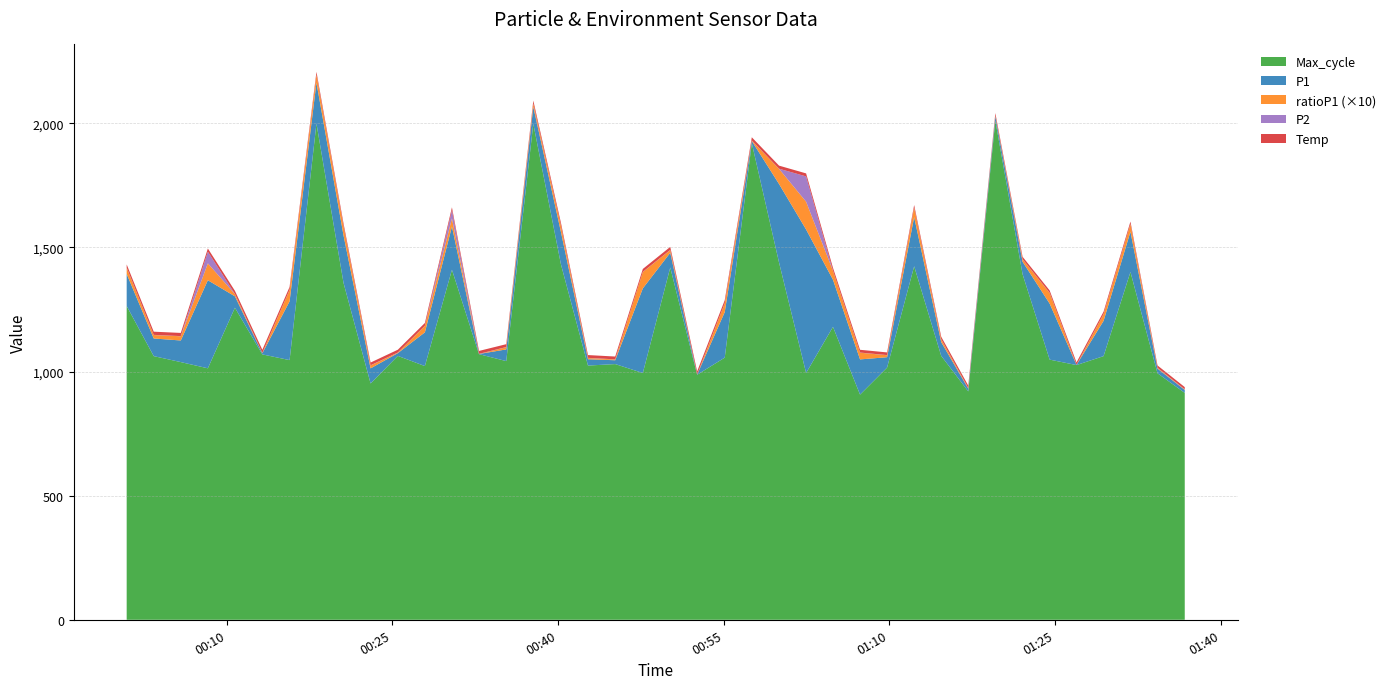

Reading left to right, list all the values displayed in this chart.

Temp: 2021/04/18 00:00:57=12.7	2021/04/18 00:03:24=12.8	2021/04/18 00:05:51=12.8	2021/04/18 00:08:18=12.7	2021/04/18 00:10:45=12.6	2021/04/18 00:13:14=12.4	2021/04/18 00:15:42=11.7	2021/04/18 00:18:08=11.0	2021/04/18 00:20:35=10.7	2021/04/18 00:23:02=10.9	2021/04/18 00:25:30=11.2	2021/04/18 00:27:57=11.2	2021/04/18 00:30:24=11.3	2021/04/18 00:32:51=11.7	2021/04/18 00:35:19=11.5	2021/04/18 00:37:46=11.5	2021/04/18 00:40:16=11.5	2021/04/18 00:42:43=11.2	2021/04/18 00:45:11=11.3	2021/04/18 00:47:41=11.6	2021/04/18 00:50:10=12.0	2021/04/18 00:52:36=12.2	2021/04/18 00:55:06=12.4	2021/04/18 00:57:33=12.5	2021/04/18 01:00:01=12.4	2021/04/18 01:02:28=12.1	2021/04/18 01:04:54=11.4	2021/04/18 01:07:21=11.1	2021/04/18 01:09:48=10.7	2021/04/18 01:12:15=10.2	2021/04/18 01:14:42=10.0	2021/04/18 01:17:09=9.8	2021/04/18 01:19:36=9.6	2021/04/18 01:22:04=9.4	2021/04/18 01:24:31=9.4	2021/04/18 01:26:57=9.5	2021/04/18 01:29:24=9.5	2021/04/18 01:31:50=9.4	2021/04/18 01:34:17=9.2	2021/04/18 01:36:45=8.8
P1: 2021/04/18 00:00:57=129.1	2021/04/18 00:03:24=71.1	2021/04/18 00:05:51=87.1	2021/04/18 00:08:18=354.7	2021/04/18 00:10:45=45.9	2021/04/18 00:13:14=4.5	2021/04/18 00:15:42=236.6	2021/04/18 00:18:08=164.6	2021/04/18 00:20:35=191.4	2021/04/18 00:23:02=60.6	2021/04/18 00:25:30=11.0	2021/04/18 00:27:57=135.8	2021/04/18 00:30:24=174.2	2021/04/18 00:32:51=0.6	2021/04/18 00:35:19=47.0	2021/04/18 00:37:46=68.3	2021/04/18 00:40:16=130.5	2021/04/18 00:42:43=25.5	2021/04/18 00:45:11=15.5	2021/04/18 00:47:41=341.0	2021/04/18 00:50:10=59.4	2021/04/18 00:52:36=0.6	2021/04/18 00:55:06=183.4	2021/04/18 00:57:33=8.5	2021/04/18 01:00:01=316.3	2021/04/18 01:02:28=578.1	2021/04/18 01:04:54=189.7	2021/04/18 01:07:21=141.8	2021/04/18 01:09:48=41.6	2021/04/18 01:12:15=197.9	2021/04/18 01:14:42=55.6	2021/04/18 01:17:09=10.8	2021/04/18 01:19:36=16.9	2021/04/18 01:22:04=50.2	2021/04/18 01:24:31=225.7	2021/04/18 01:26:57=0.6	2021/04/18 01:29:24=142.1	2021/04/18 01:31:50=162.1	2021/04/18 01:34:17=18.7	2021/04/18 01:36:45=11.9
P2: 2021/04/18 00:00:57=0.6	2021/04/18 00:03:24=0.6	2021/04/18 00:05:51=0.6	2021/04/18 00:08:18=47.1	2021/04/18 00:10:45=0.6	2021/04/18 00:13:14=0.6	2021/04/18 00:15:42=0.6	2021/04/18 00:18:08=0.6	2021/04/18 00:20:35=0.6	2021/04/18 00:23:02=0.6	2021/04/18 00:25:30=0.6	2021/04/18 00:27:57=0.6	2021/04/18 00:30:24=32.9	2021/04/18 00:32:51=0.6	2021/04/18 00:35:19=0.6	2021/04/18 00:37:46=0.6	2021/04/18 00:40:16=0.6	2021/04/18 00:42:43=0.6	2021/04/18 00:45:11=0.6	2021/04/18 00:47:41=0.6	2021/04/18 00:50:10=0.6	2021/04/18 00:52:36=0.6	2021/04/18 00:55:06=0.6	2021/04/18 00:57:33=0.6	2021/04/18 01:00:01=0.6	2021/04/18 01:02:28=101.9	2021/04/18 01:04:54=0.6	2021/04/18 01:07:21=0.6	2021/04/18 01:09:48=0.6	2021/04/18 01:12:15=0.6	2021/04/18 01:14:42=0.6	2021/04/18 01:17:09=0.6	2021/04/18 01:19:36=0.6	2021/04/18 01:22:04=0.6	2021/04/18 01:24:31=0.6	2021/04/18 01:26:57=0.6	2021/04/18 01:29:24=0.6	2021/04/18 01:31:50=0.6	2021/04/18 01:34:17=0.6	2021/04/18 01:36:45=0.6
Max_cycle: 2021/04/18 00:00:57=1264.0	2021/04/18 00:03:24=1062.0	2021/04/18 00:05:51=1038.0	2021/04/18 00:08:18=1013.0	2021/04/18 00:10:45=1257.0	2021/04/18 00:13:14=1069.0	2021/04/18 00:15:42=1046.0	2021/04/18 00:18:08=1999.0	2021/04/18 00:20:35=1357.0	2021/04/18 00:23:02=952.0	2021/04/18 00:25:30=1063.0	2021/04/18 00:27:57=1022.0	2021/04/18 00:30:24=1410.0	2021/04/18 00:32:51=1070.0	2021/04/18 00:35:19=1042.0	2021/04/18 00:37:46=1998.0	2021/04/18 00:40:16=1432.0	2021/04/18 00:42:43=1024.0	2021/04/18 00:45:11=1030.0	2021/04/18 00:47:41=994.0	2021/04/18 00:50:10=1419.0	2021/04/18 00:52:36=987.0	2021/04/18 00:55:06=1056.0	2021/04/18 00:57:33=1920.0	2021/04/18 01:00:01=1439.0	2021/04/18 01:02:28=994.0	2021/04/18 01:04:54=1180.0	2021/04/18 01:07:21=907.0	2021/04/18 01:09:48=1016.0	2021/04/18 01:12:15=1424.0	2021/04/18 01:14:42=1063.0	2021/04/18 01:17:09=920.0	2021/04/18 01:19:36=2011.0	2021/04/18 01:22:04=1392.0	2021/04/18 01:24:31=1048.0	2021/04/18 01:26:57=1026.0	2021/04/18 01:29:24=1062.0	2021/04/18 01:31:50=1401.0	2021/04/18 01:34:17=993.0	2021/04/18 01:36:45=914.0
ratioP1_scaled: 2021/04/18 00:00:57=25.0	2021/04/18 00:03:24=14.0	2021/04/18 00:05:51=17.0	2021/04/18 00:08:18=68.0	2021/04/18 00:10:45=9.0	2021/04/18 00:13:14=1.0	2021/04/18 00:15:42=46.0	2021/04/18 00:18:08=32.0	2021/04/18 00:20:35=37.0	2021/04/18 00:23:02=12.0	2021/04/18 00:25:30=2.0	2021/04/18 00:27:57=26.0	2021/04/18 00:30:24=33.0	2021/04/18 00:32:51=0.0	2021/04/18 00:35:19=9.0	2021/04/18 00:37:46=13.0	2021/04/18 00:40:16=25.0	2021/04/18 00:42:43=5.0	2021/04/18 00:45:11=3.0	2021/04/18 00:47:41=66.0	2021/04/18 00:50:10=11.0	2021/04/18 00:52:36=0.0	2021/04/18 00:55:06=35.0	2021/04/18 00:57:33=2.0	2021/04/18 01:00:01=61.0	2021/04/18 01:02:28=112.0	2021/04/18 01:04:54=36.0	2021/04/18 01:07:21=27.0	2021/04/18 01:09:48=8.0	2021/04/18 01:12:15=38.0	2021/04/18 01:14:42=11.0	2021/04/18 01:17:09=2.0	2021/04/18 01:19:36=3.0	2021/04/18 01:22:04=10.0	2021/04/18 01:24:31=43.0	2021/04/18 01:26:57=0.0	2021/04/18 01:29:24=27.0	2021/04/18 01:31:50=31.0	2021/04/18 01:34:17=3.0	2021/04/18 01:36:45=2.0